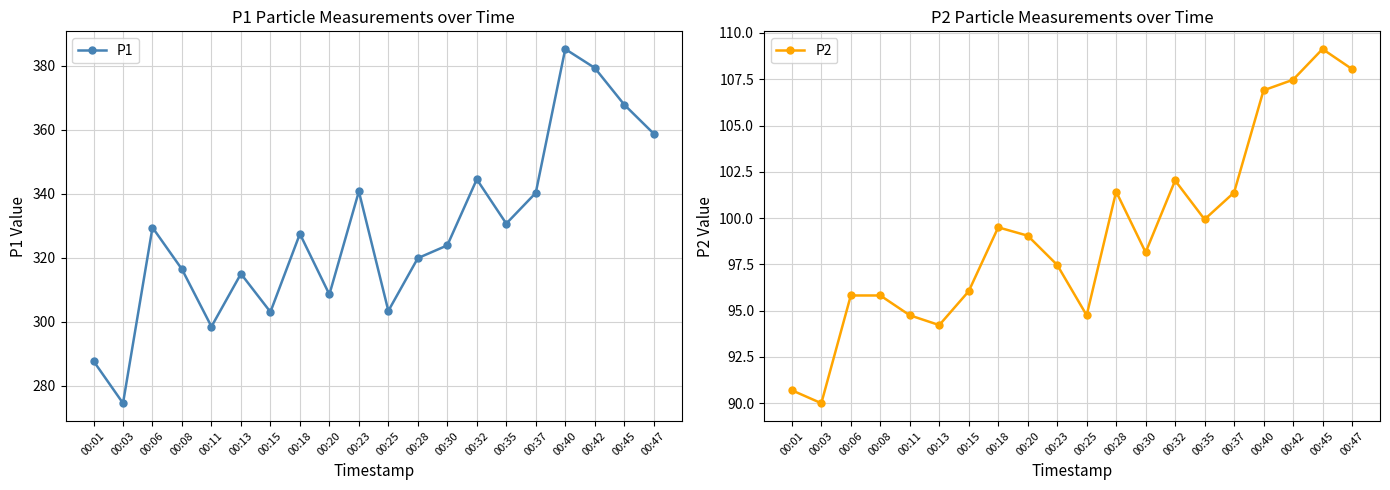

True or false: P2 and P1 intersect in this chart.

False